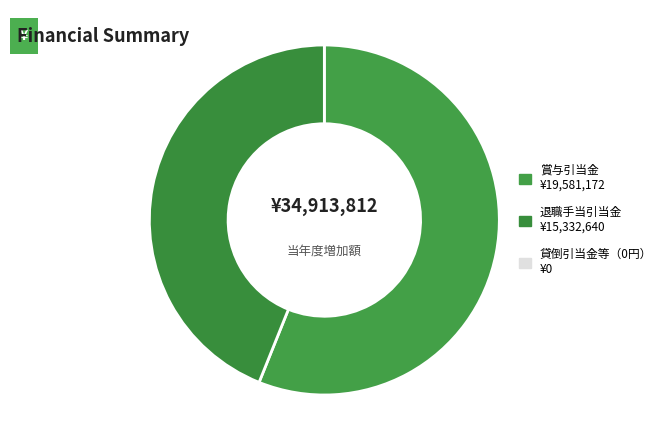

How many slices are in this pie chart?

2